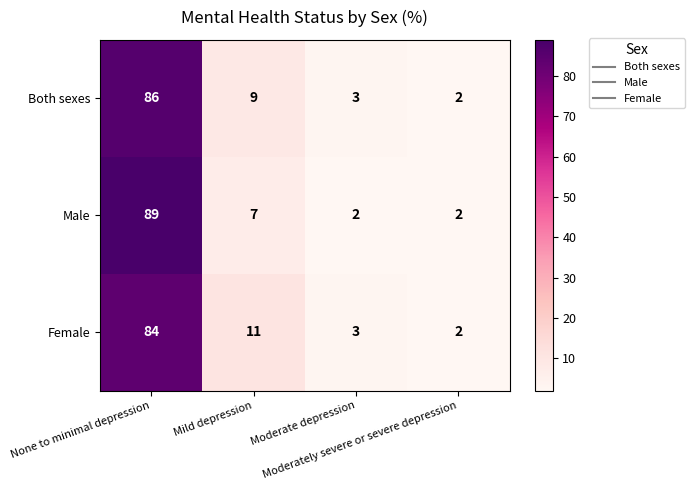

Rank the series by their maximum value, from lowest to highest.

Female, Both sexes, Male